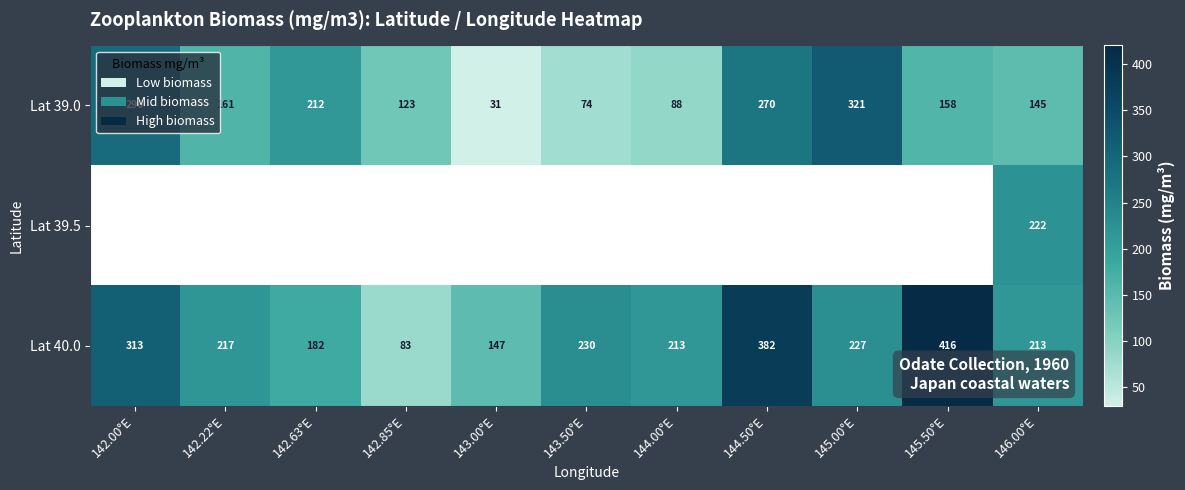

Is the value of Lat 39.0 at 145.50°E greater than the value of Lat 40.0 at 143.00°E?

Yes